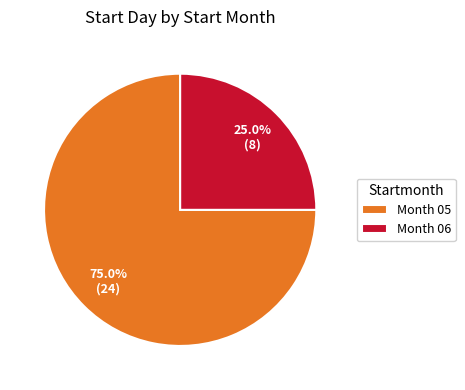

What percentage is NOT represented by Month 05?

25.0%